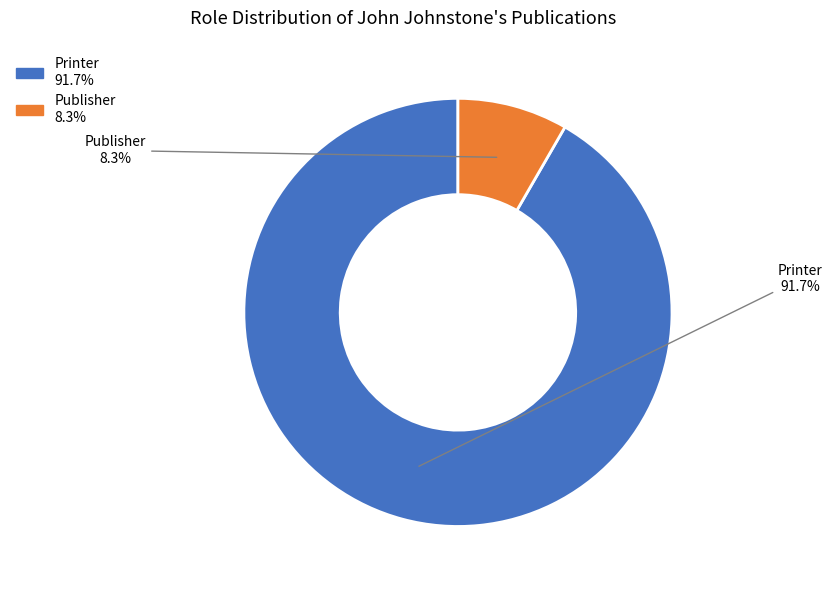

To the nearest percent, what portion does Printer represent?

92%